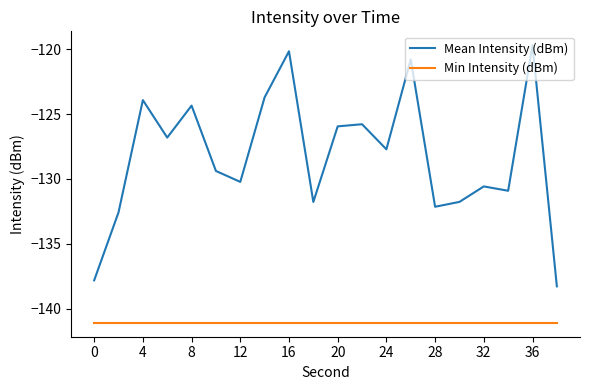

Which series has the largest total across all categories?

Mean Intensity (dBm)